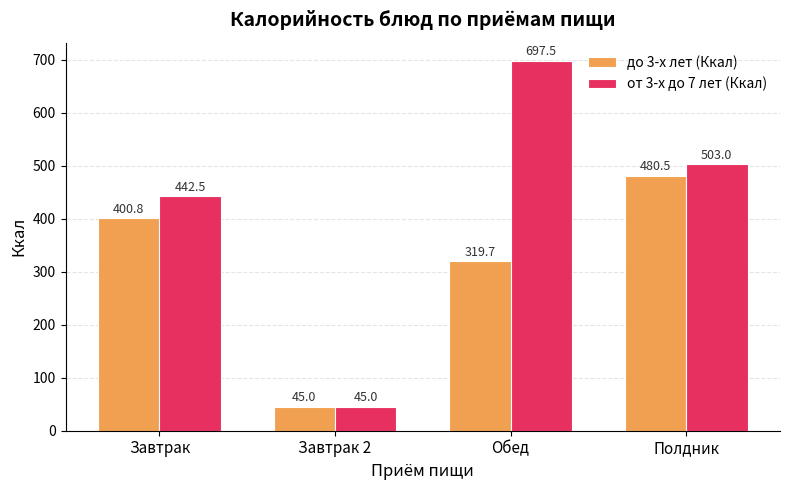

The value of от 3-х до 7 лет (Ккал) at Полдник is 503.0. True or false?

True